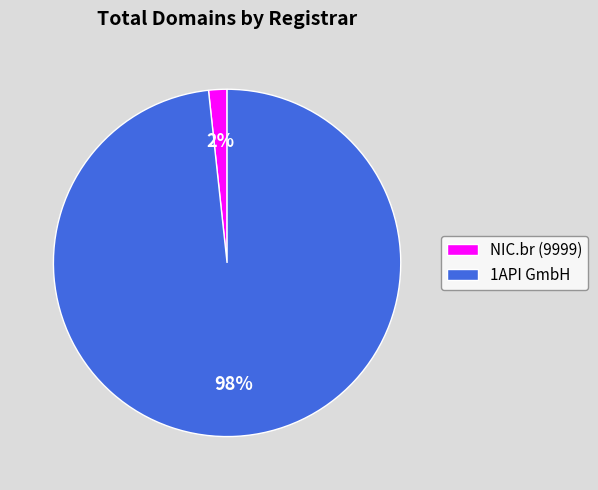

To the nearest percent, what is the combined percentage of 1API GmbH and NIC.br (9999)?

100%